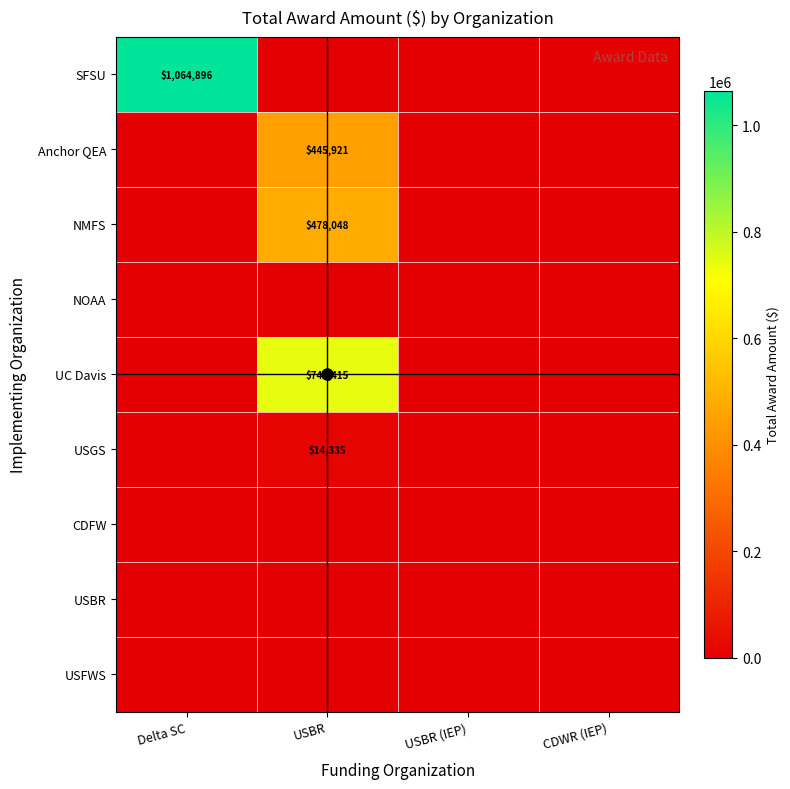

What is the spread (max minus min) of values at Delta SC?

1064896